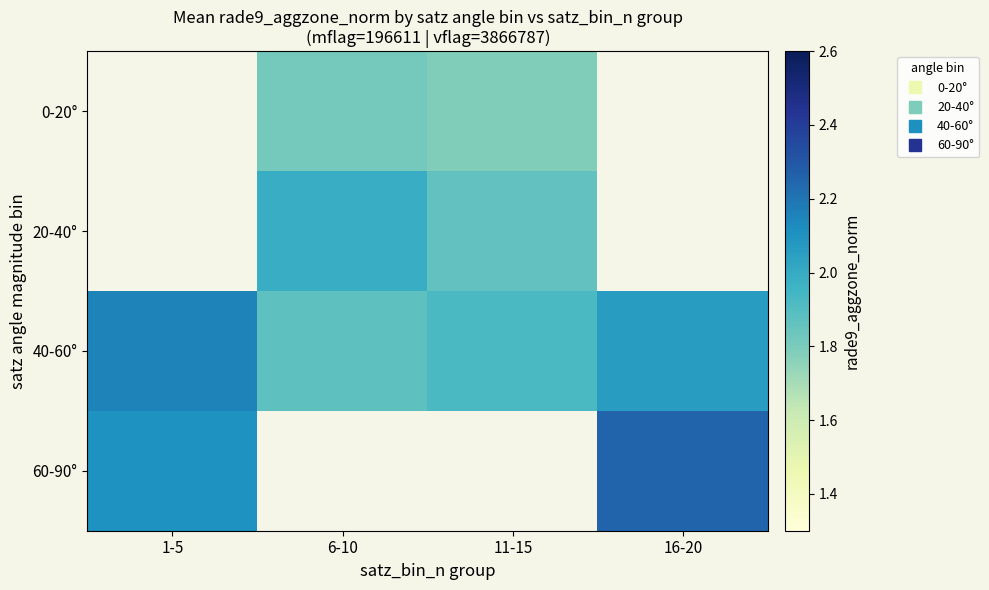

What is the minimum value shown in the chart?

1.8